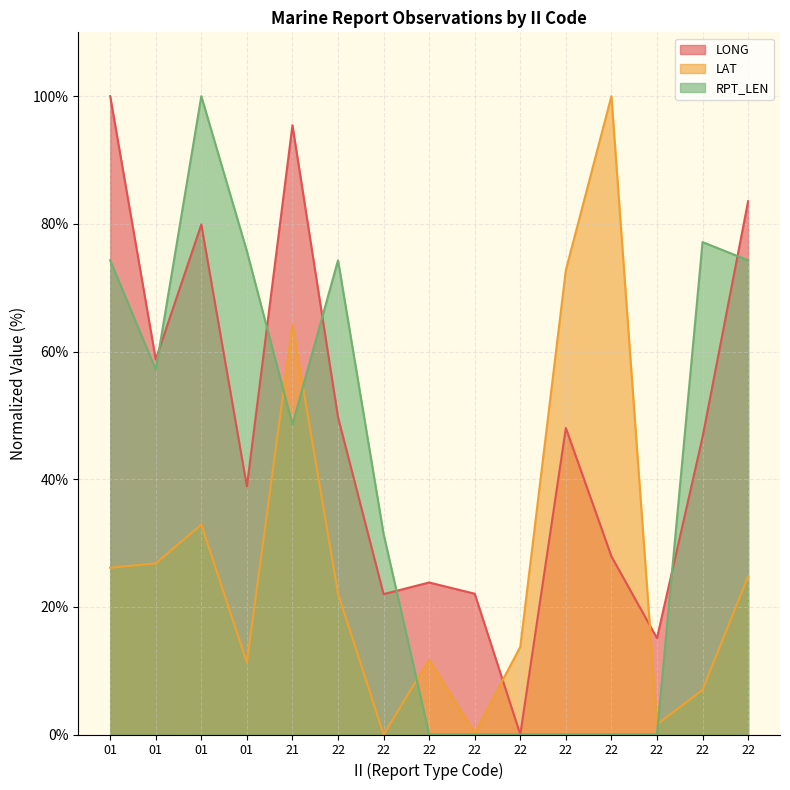

Where do RPT_LEN and LAT first cross each other?

01 and 21